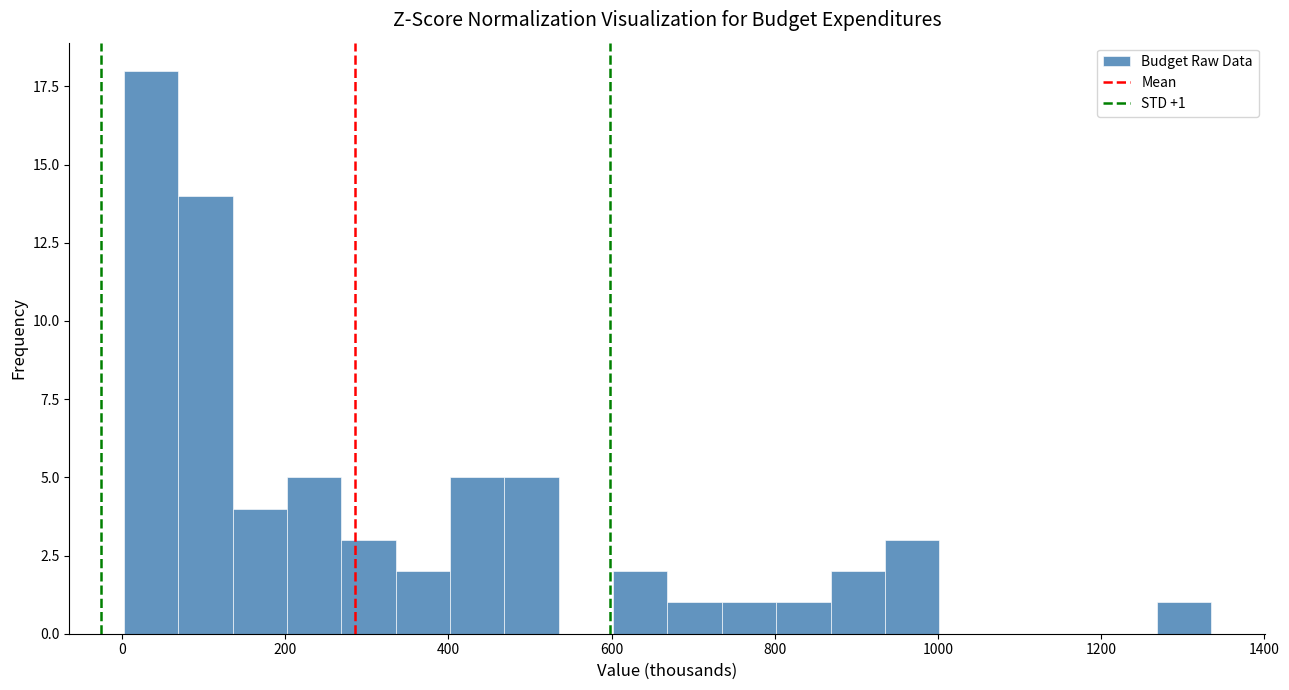

Read against the x-axis, roughly where is the centre of the tallest bar?

40